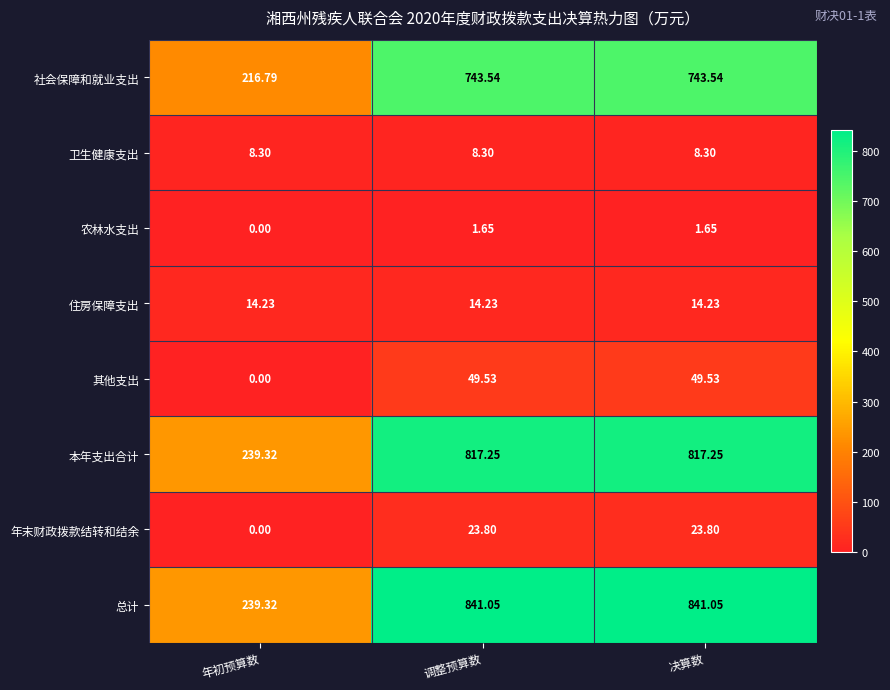

Which series has the widest spread of values?

总计